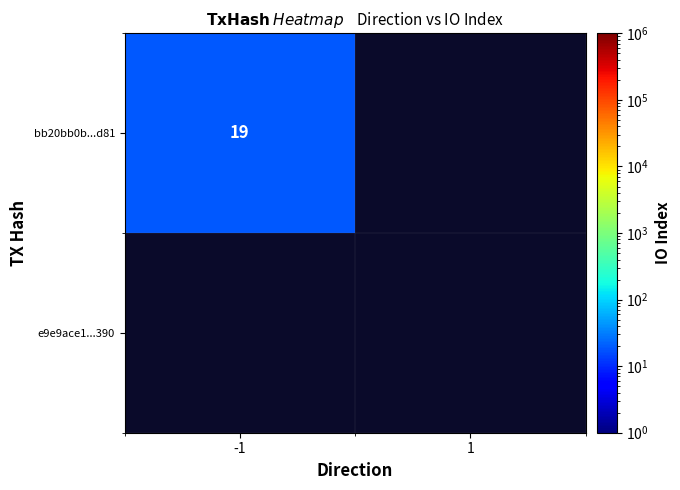

Which category has the lowest value in the bb20bb0b...d81 series?

1